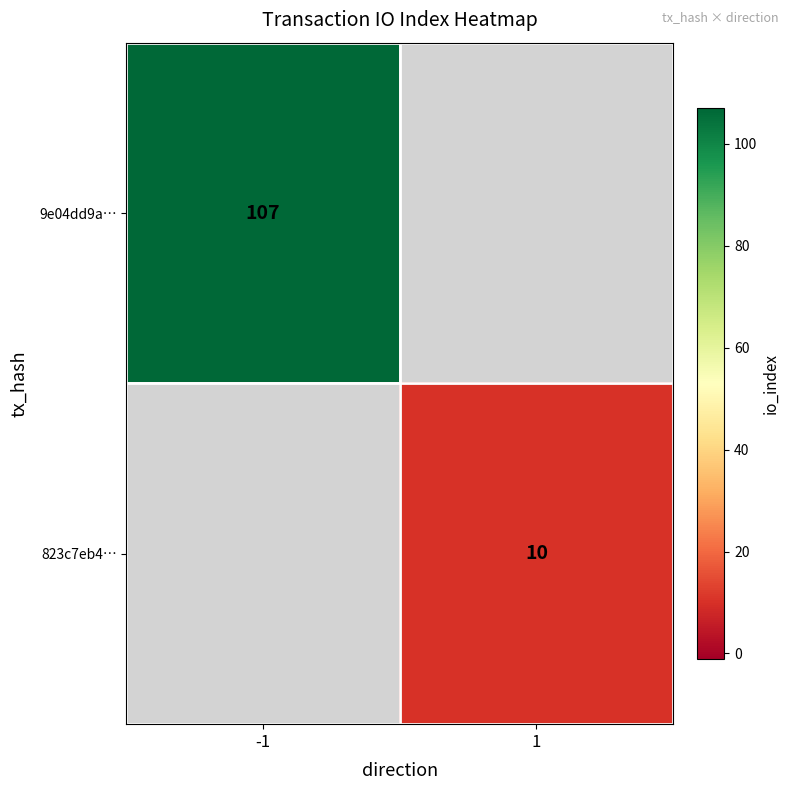

The value of 823c7eb4… at 1 is 10. True or false?

True